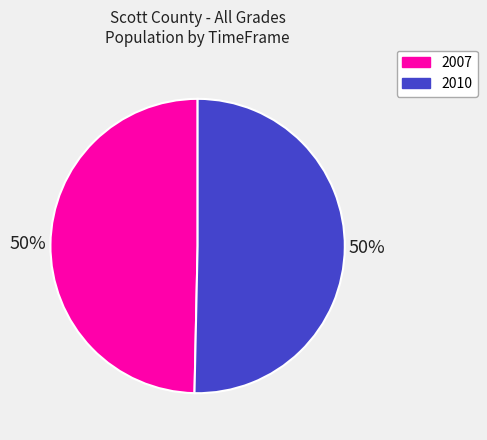

The 2007 slice represents 64% of the pie. True or false?

False